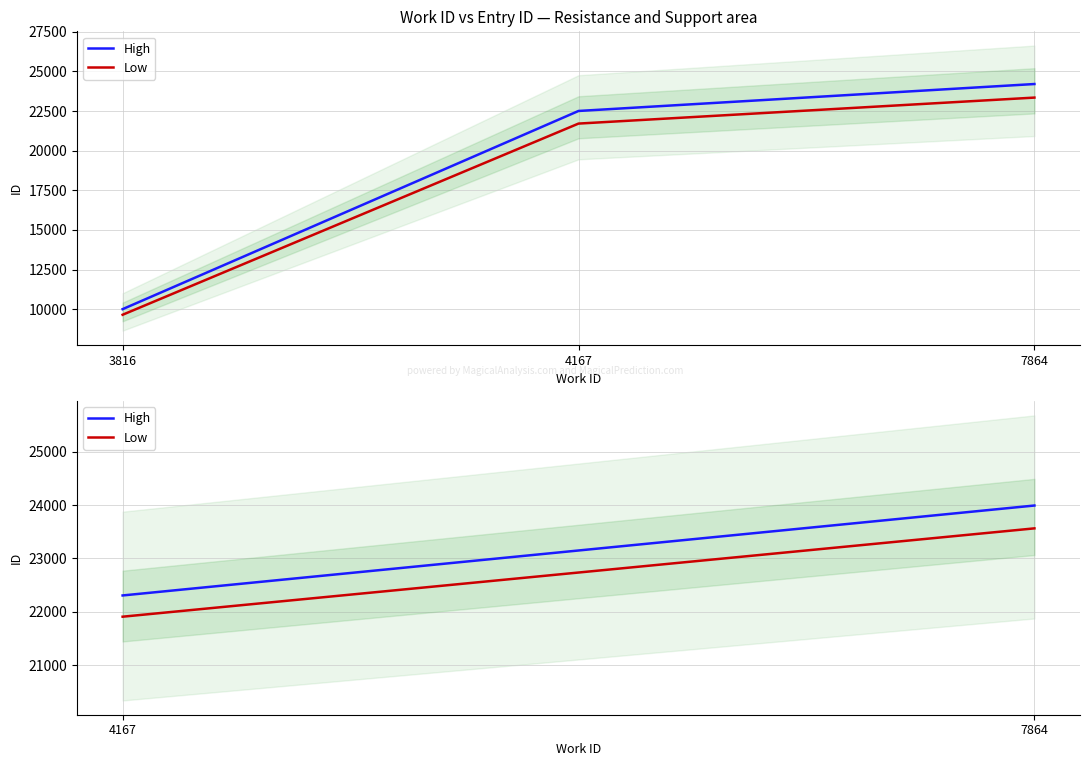

List the series in order of their overall mean, lowest first.

Low, High